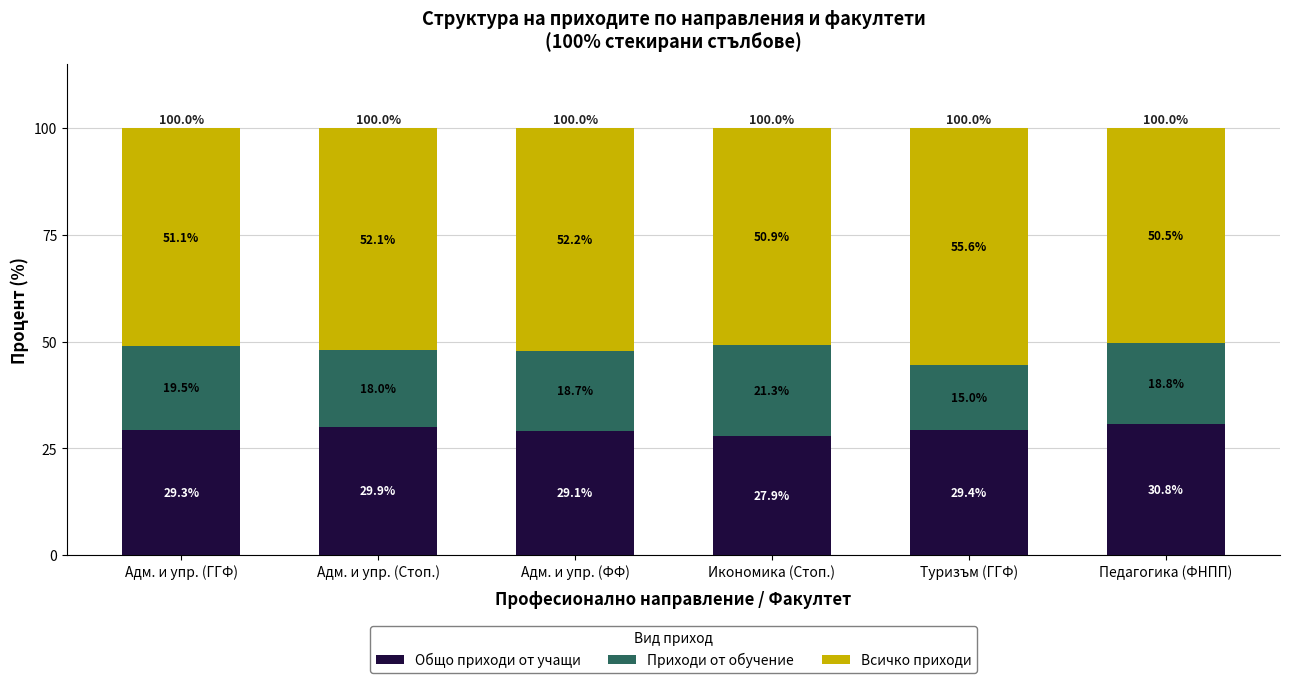

Does the chart contain stacked bars?

Yes